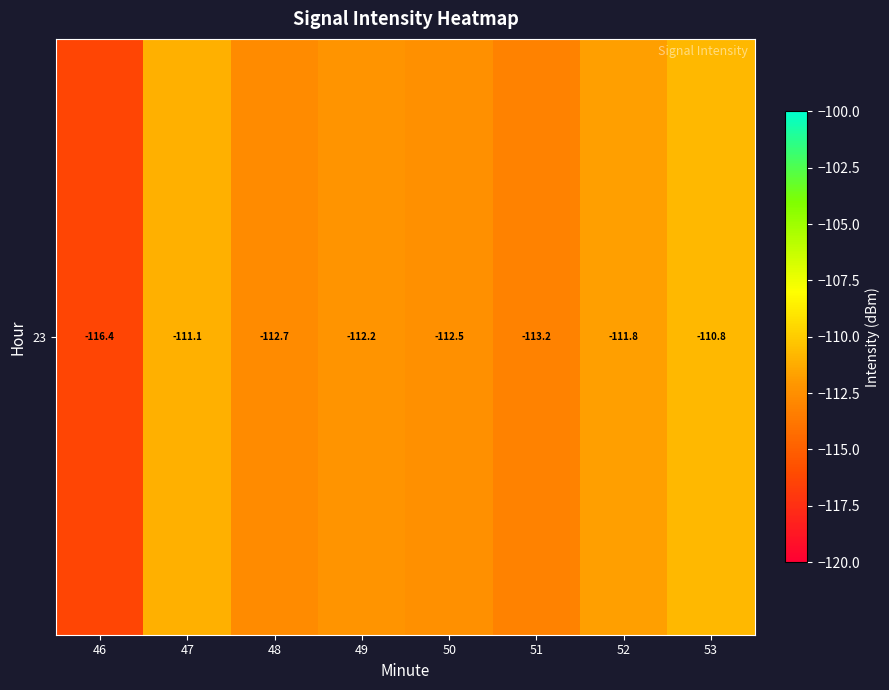

Where is the data nearest to the value -113?

51